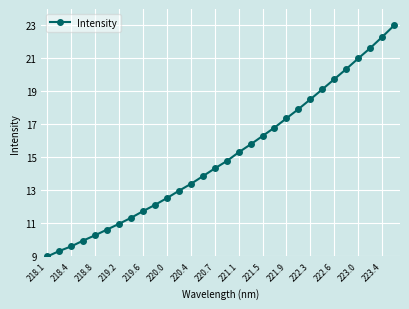

How many data points are less than 14?

14